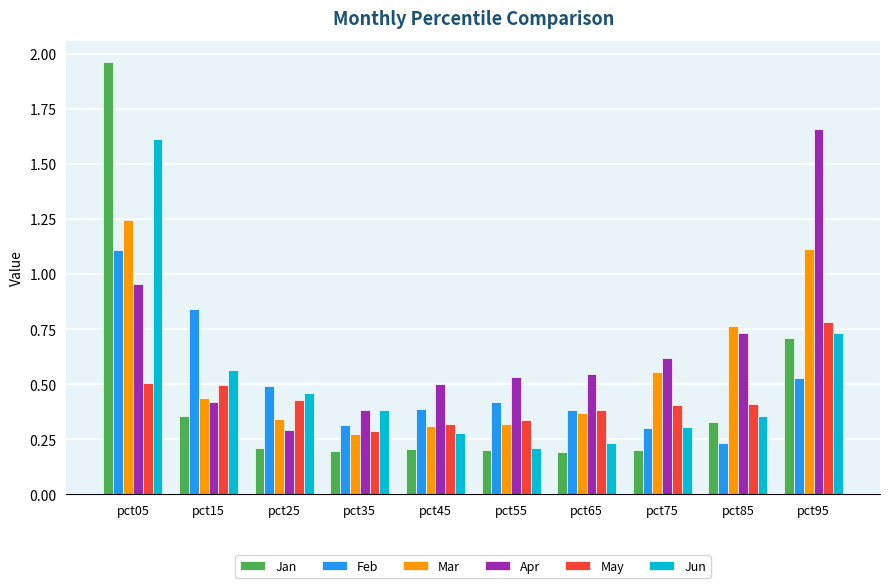

How many Jan values are between 0 and 1?

9